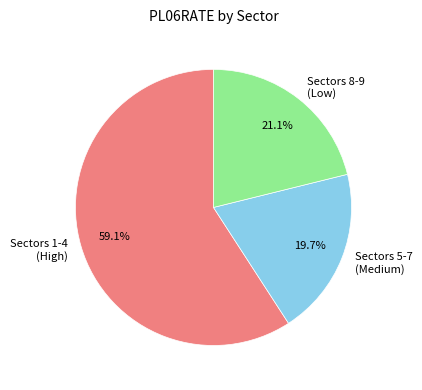

Does Sectors 1-4 (High) account for over 50% of the chart?

Yes